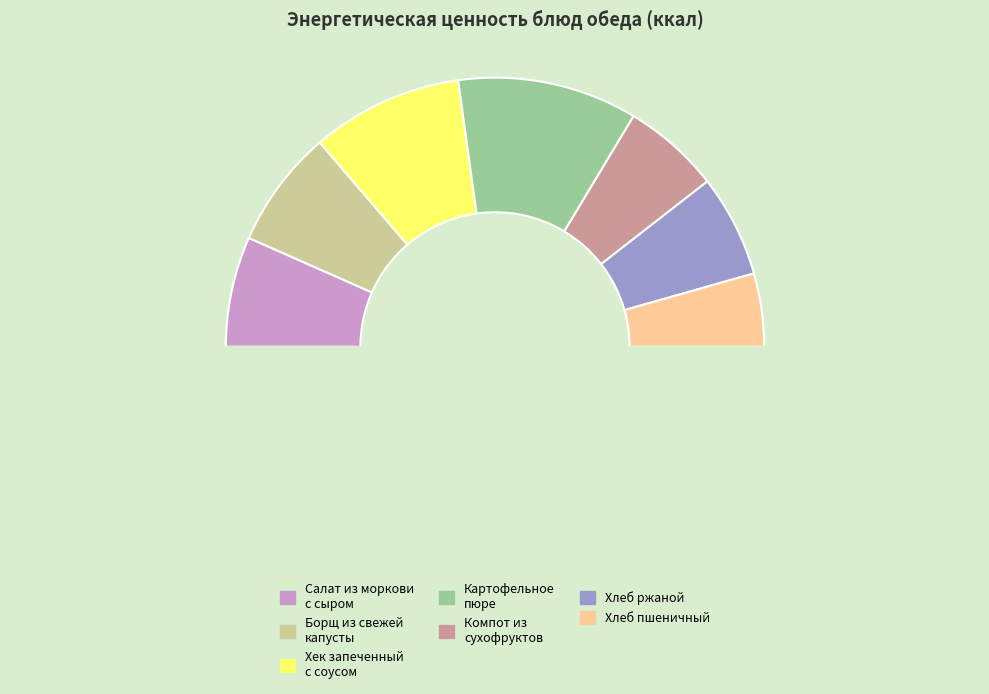

How many slices are in this pie chart?

8